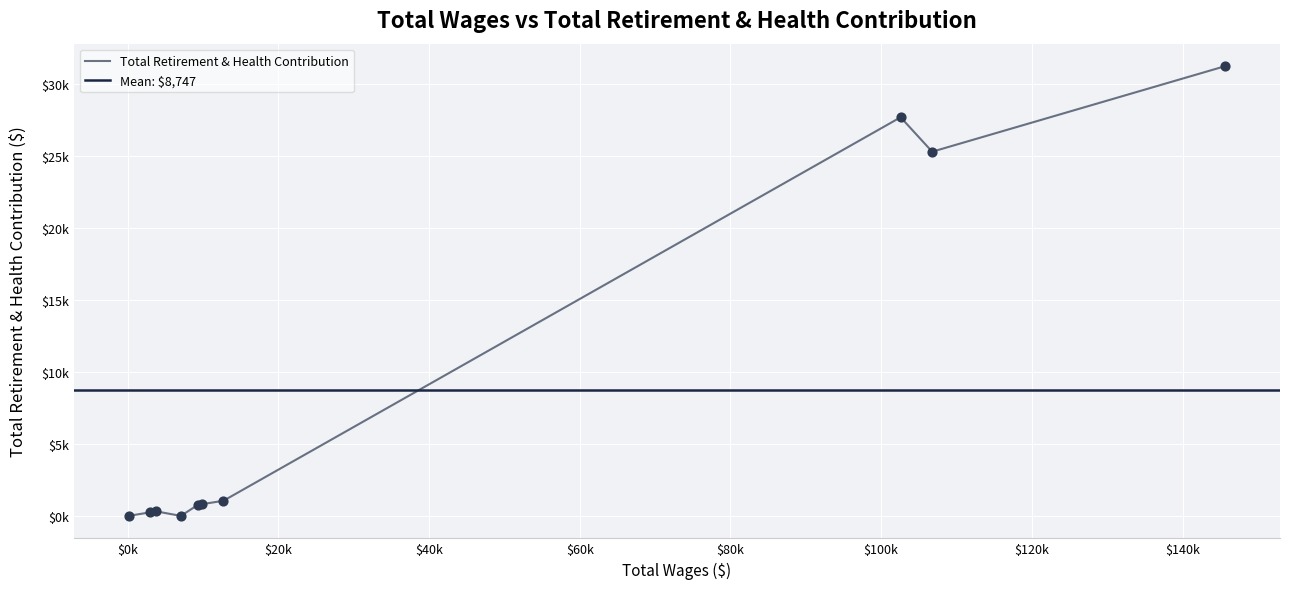

Which has a higher value, 144 or 7073?

144